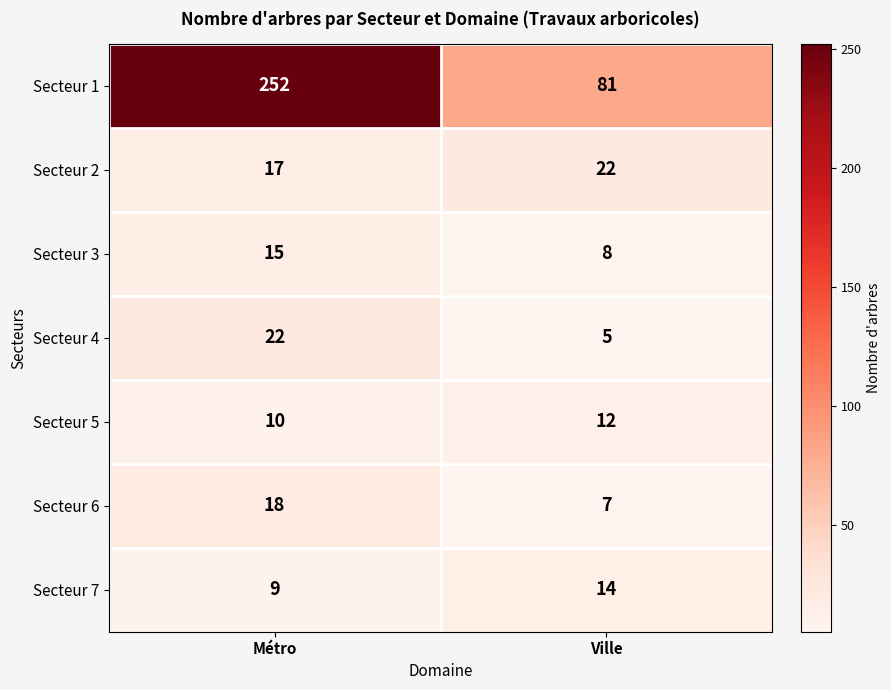

What is the minimum value shown in the chart?

5